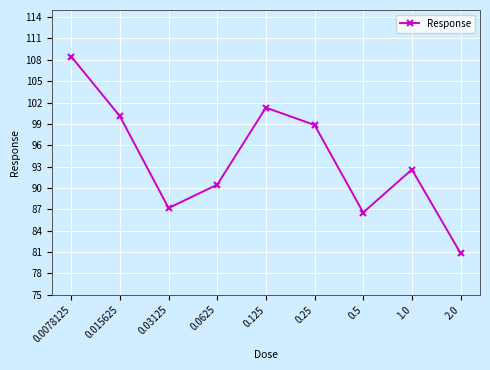

How many lines are shown in the chart?

1